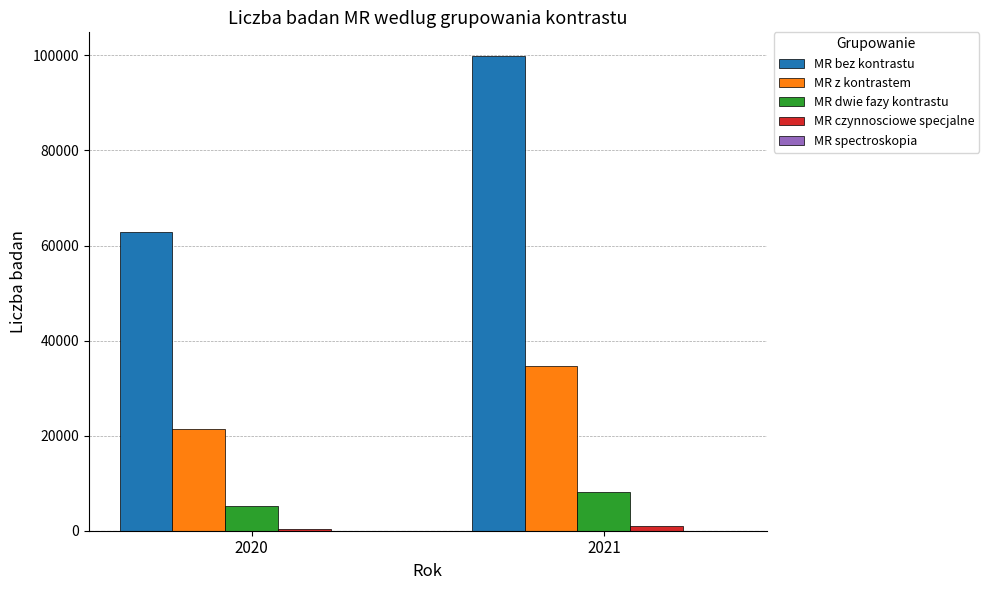

How many data points does each series have?

2